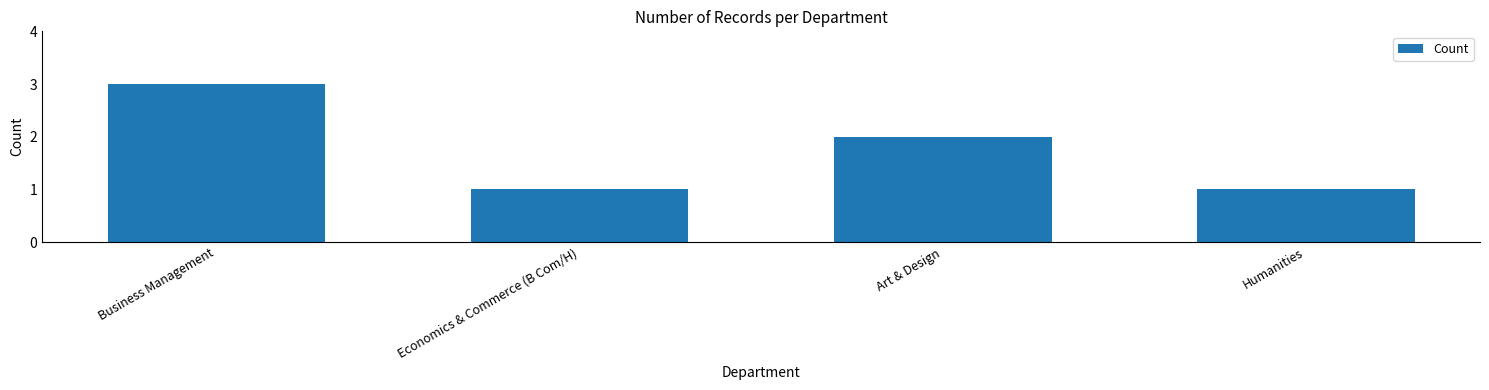

At which label does the data first exceed 2?

Business Management